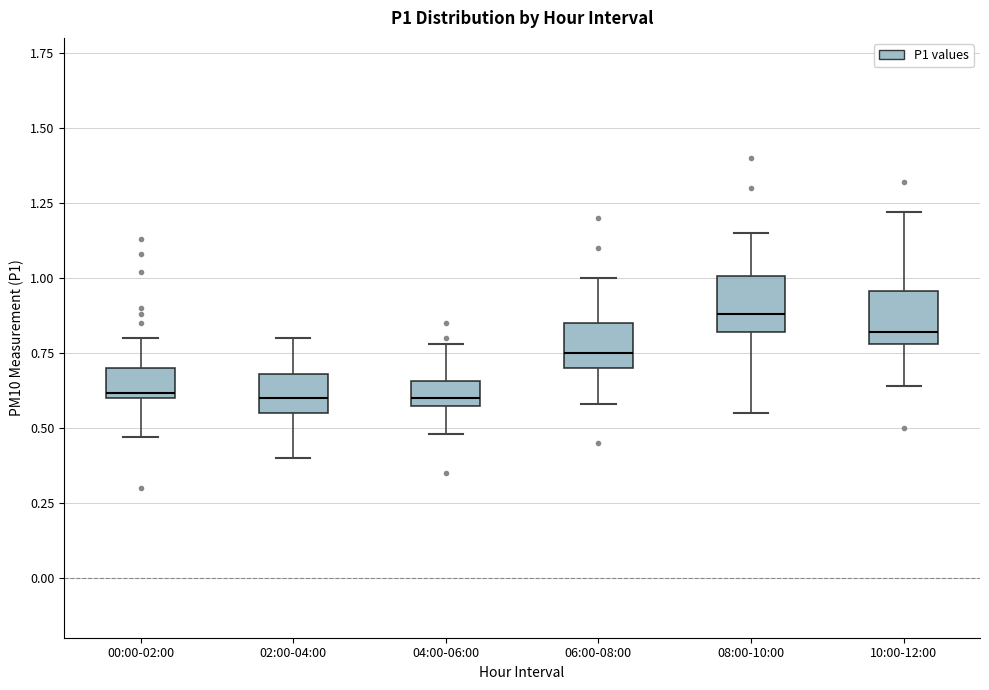

Reading left to right, transcribe this box plot: for each box, give where its median line is, the range the box spans, and where its two whiskers end, as read against the y-axis. The values are not printed on the chart, so give them approximately, as read against the axis.

00:00-02:00: median 0.60 (just above the box's lower edge), box 0.60 to 0.70, whiskers 0.45 to 0.80
02:00-04:00: median 0.60, box 0.55 to 0.70, whiskers 0.40 to 0.80
04:00-06:00: median 0.60, box 0.55 to 0.65, whiskers 0.50 to 0.80
06:00-08:00: median 0.75, box 0.70 to 0.85, whiskers 0.60 to 1.00
08:00-10:00: median 0.90, box 0.80 to 1.00, whiskers 0.55 to 1.15
10:00-12:00: median 0.80 (just above the box's lower edge), box 0.80 to 0.95, whiskers 0.65 to 1.20